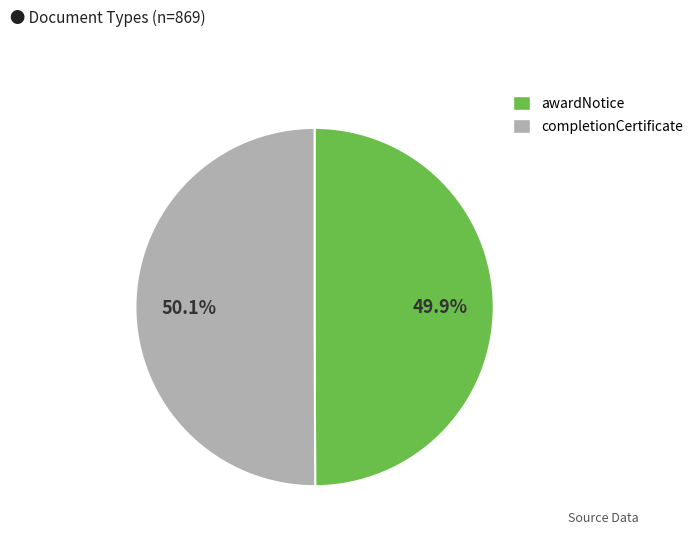

Approximately how many times larger is the value at awardNotice compared to completionCertificate?

1.0